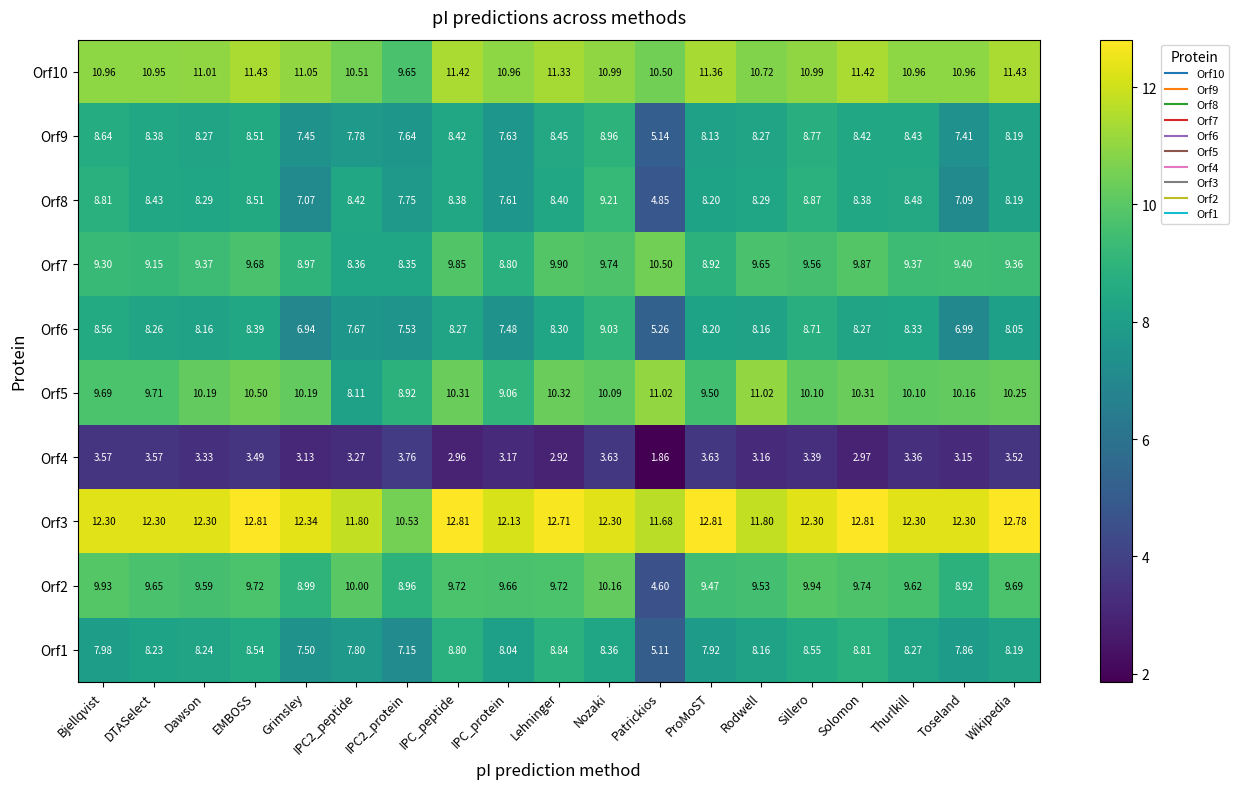

Which series has the widest spread of values?

Orf2